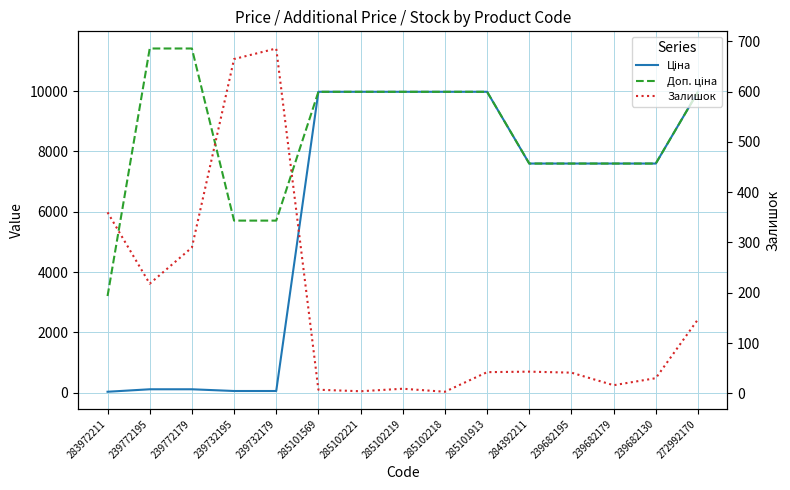

Reading left to right, transcribe all the data shown in this chart.

Ціна: 283972211=32.0	239772195=114.1	239772179=114.1	239732195=57.0	239732179=57.0	285101569=9975.0	285102221=9975.0	285102219=9975.0	285102218=9975.0	285101913=9975.0	284392211=7596.5	239682195=7596.5	239682179=7596.5	239682130=7596.5	272992170=9975.0
Доп. ціна: 283972211=3205.0	239772195=11410.0	239772179=11410.0	239732195=5705.0	239732179=5705.0	285101569=9975.0	285102221=9975.0	285102219=9975.0	285102218=9975.0	285101913=9975.0	284392211=7596.5	239682195=7596.5	239682179=7596.5	239682130=7596.5	272992170=9975.0
Залишок: 283972211=360.0	239772195=218.0	239772179=290.0	239732195=665.0	239732179=686.0	285101569=7.0	285102221=4.0	285102219=9.0	285102218=3.0	285101913=42.0	284392211=43.0	239682195=41.0	239682179=16.0	239682130=30.0	272992170=147.0